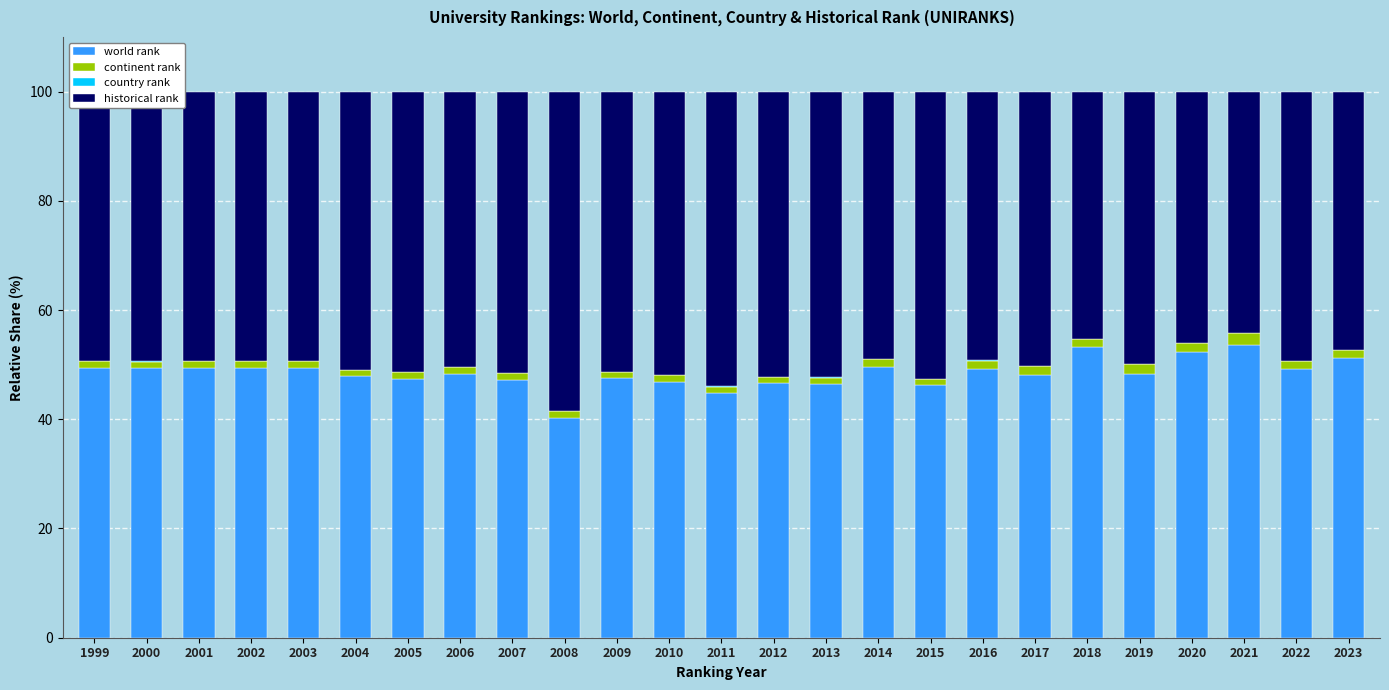

What is the highest value of the world rank series?

53.7